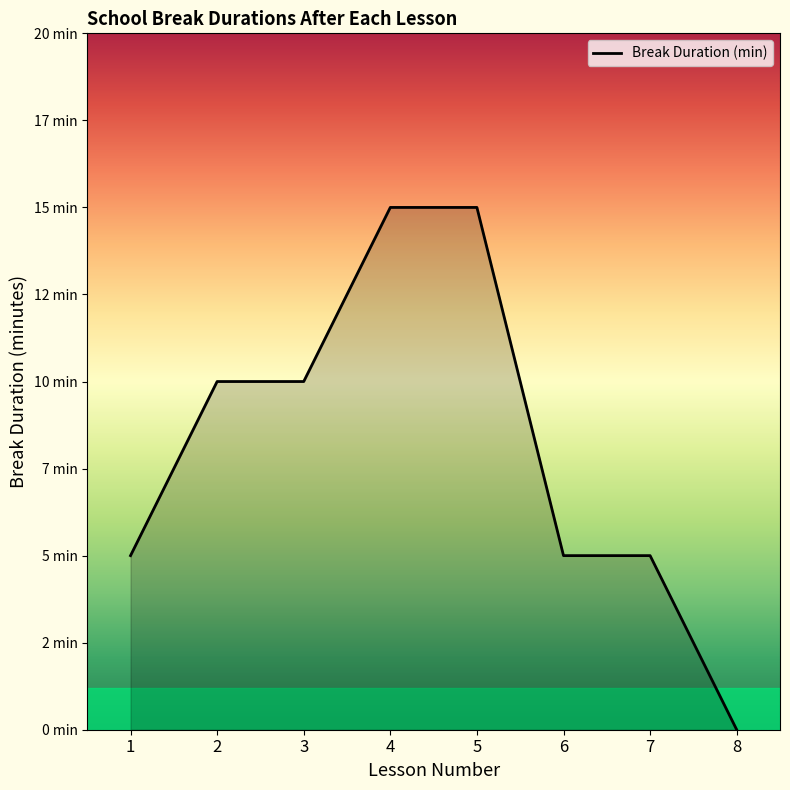

Is this an area chart (filled region under the line)?

Yes